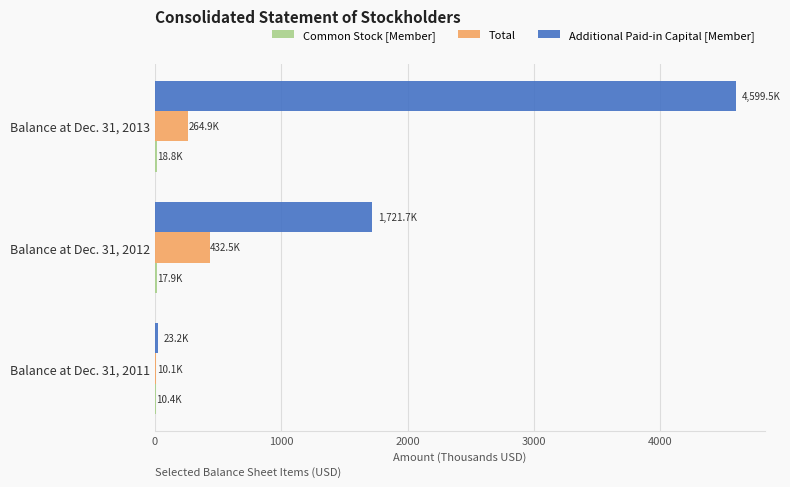

The value of Additional Paid-in Capital [Member] at Balance at Dec. 31, 2012 is 1721.7. True or false?

True